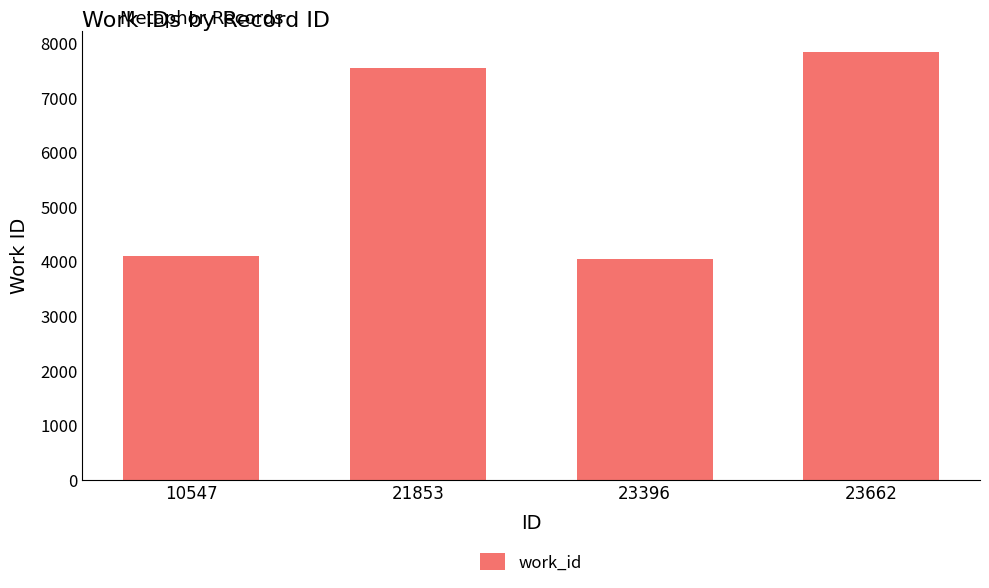

Reading left to right, transcribe all the data shown in this chart.

10547=4096	21853=7548	23396=4057	23662=7842